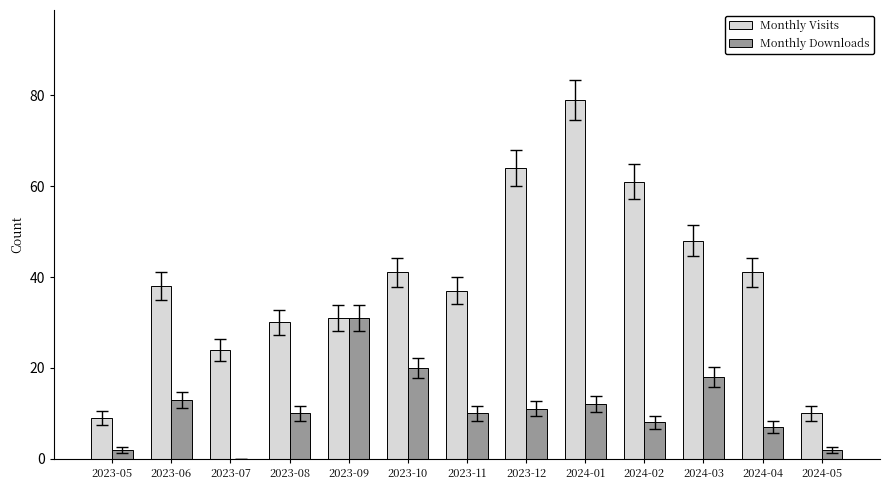

Which series changed the most between 2023-08 and 2023-10?

Monthly Visits